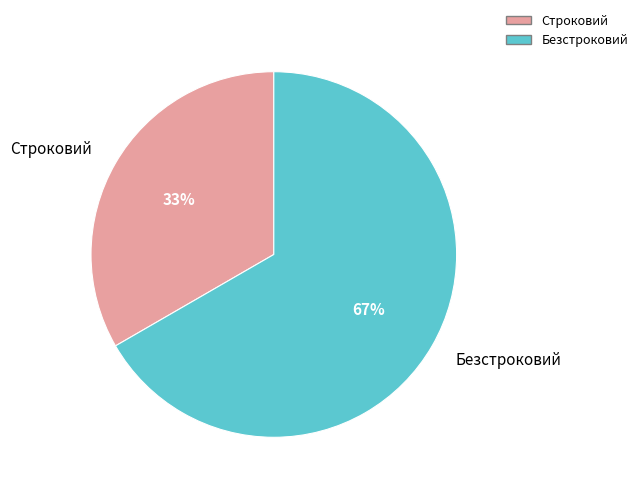

What is the majority slice?

Безстроковий